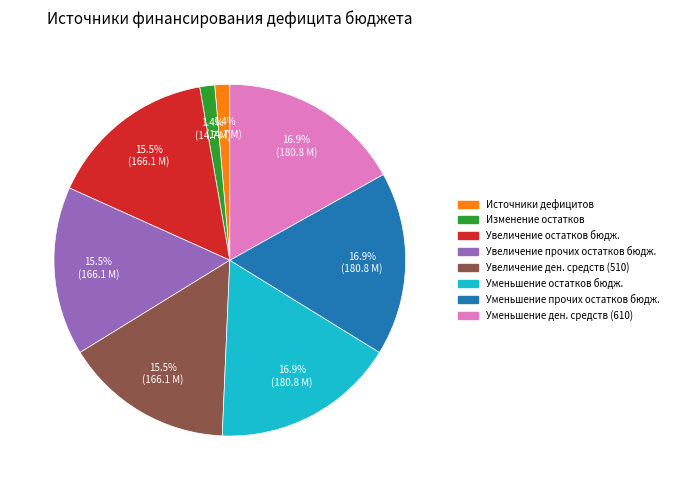

Is there any slice that represents more than half of the pie?

No